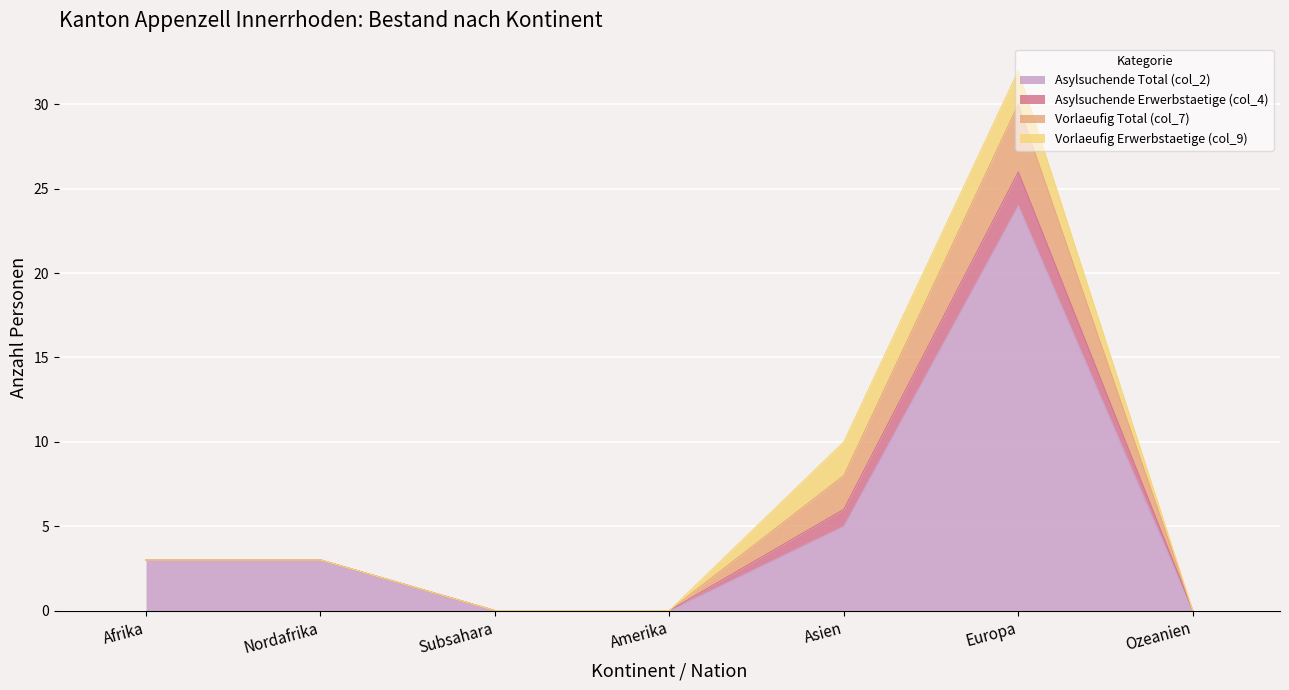

At Ozeanien, list the series in order from largest to smallest.

Asylsuchende Total (col_2), Asylsuchende Erwerbstaetige (col_4), Vorlaeufig Total (col_7), Vorlaeufig Erwerbstaetige (col_9)